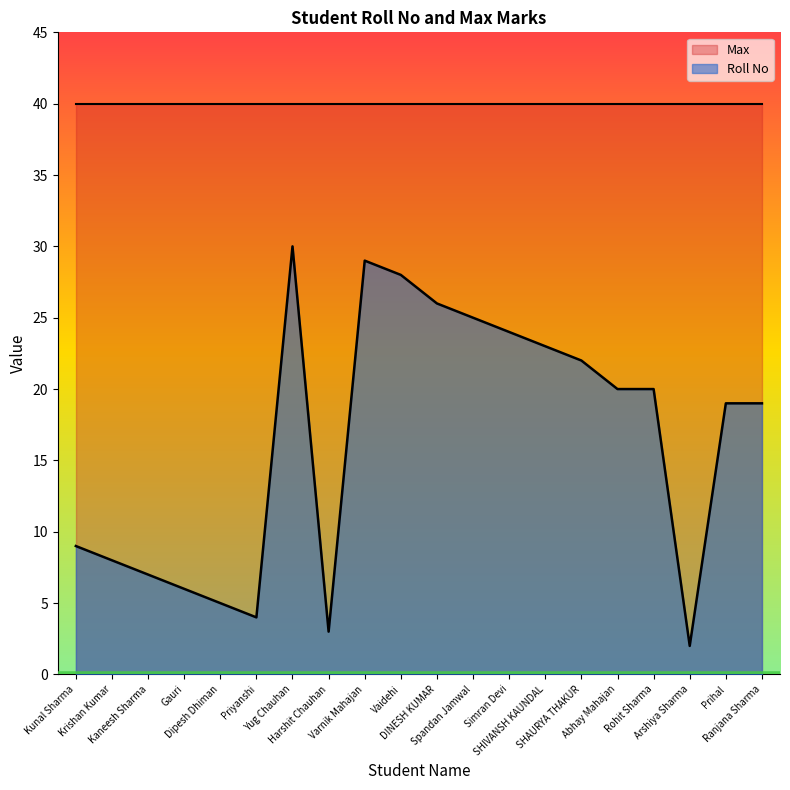

Between Simran Devi and Ranjana Sharma, which is larger?

Simran Devi